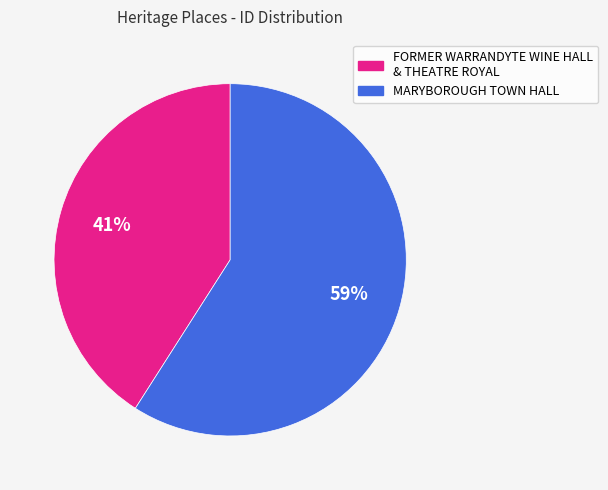

Is there a majority slice in this chart?

Yes